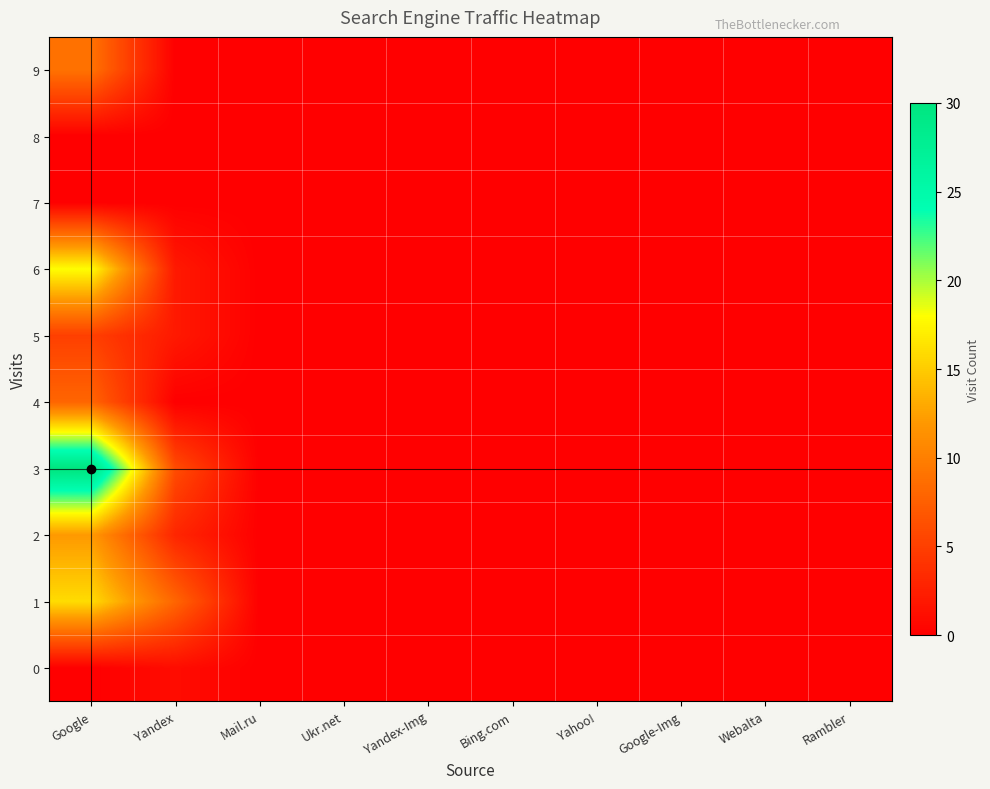

Which series has the largest range (max minus min)?

3